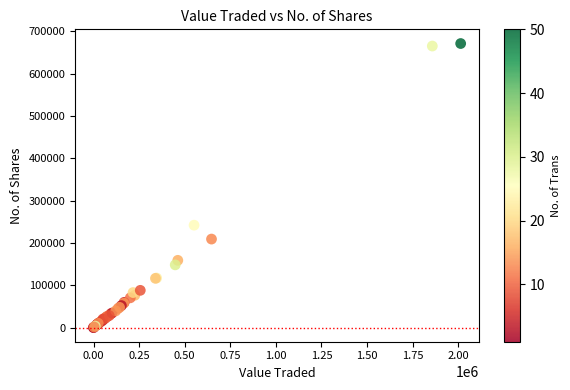

What Y value in the scatter plot is closest to 335643?

241903